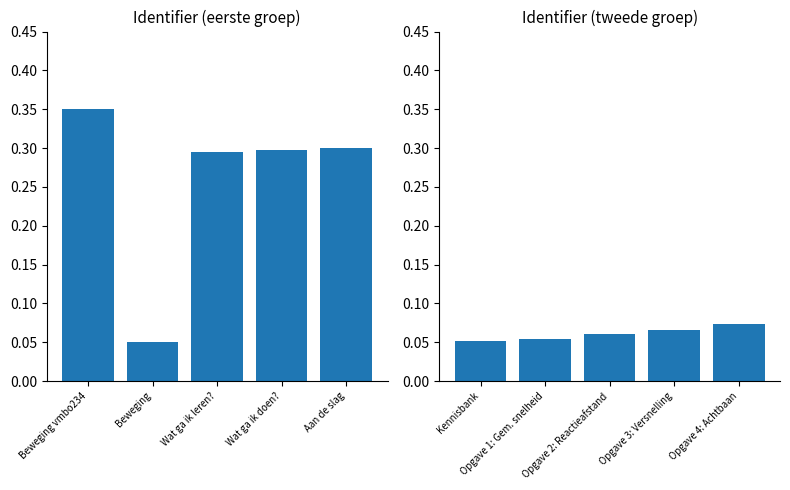

How many categories are shown in the chart?

5